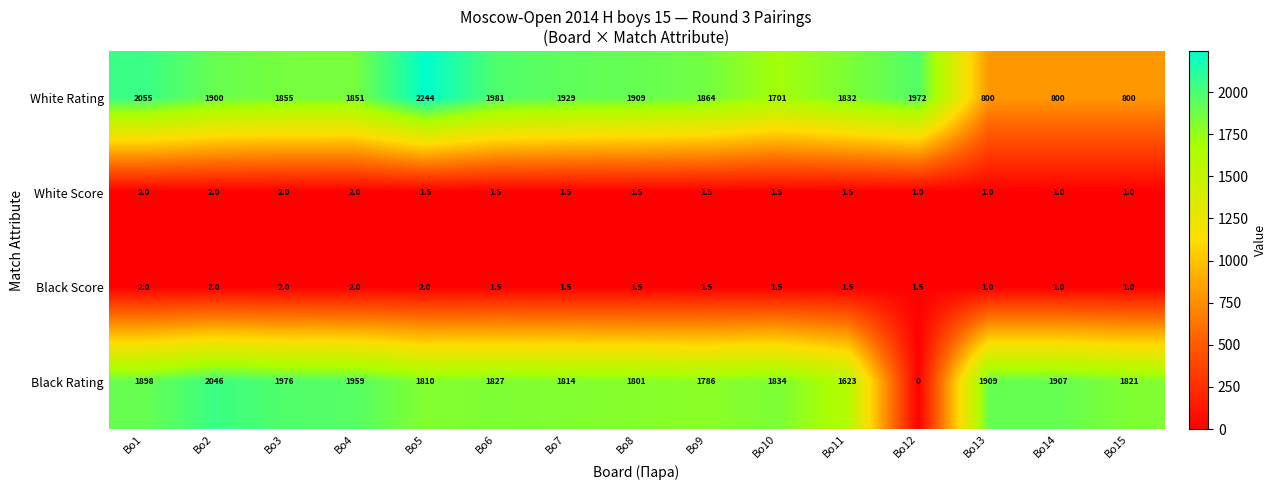

Count the number of categories in the chart.

15